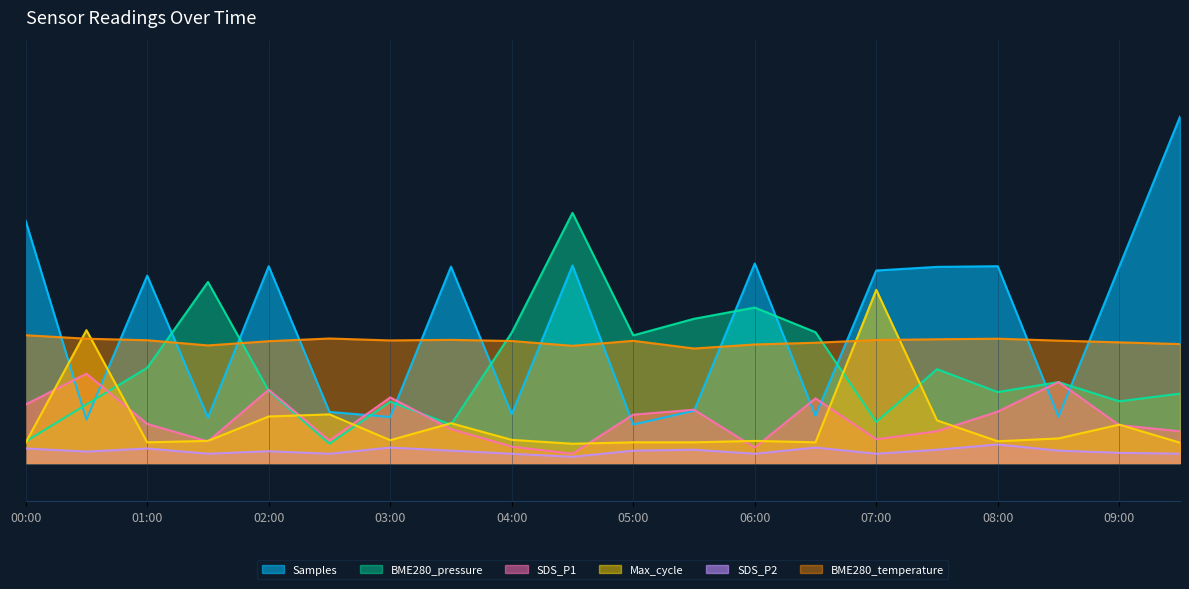

Rank the series by their maximum value, from highest to lowest.

Samples, BME280_pressure, Max_cycle, BME280_temperature, SDS_P1, SDS_P2